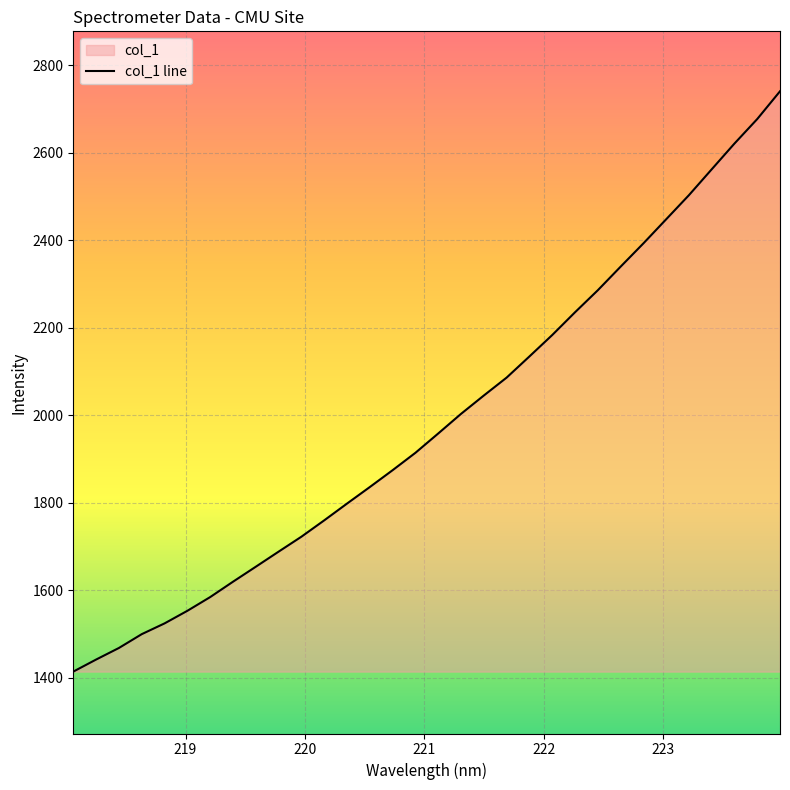

What is the difference between the maximum and minimum values?

1326.0